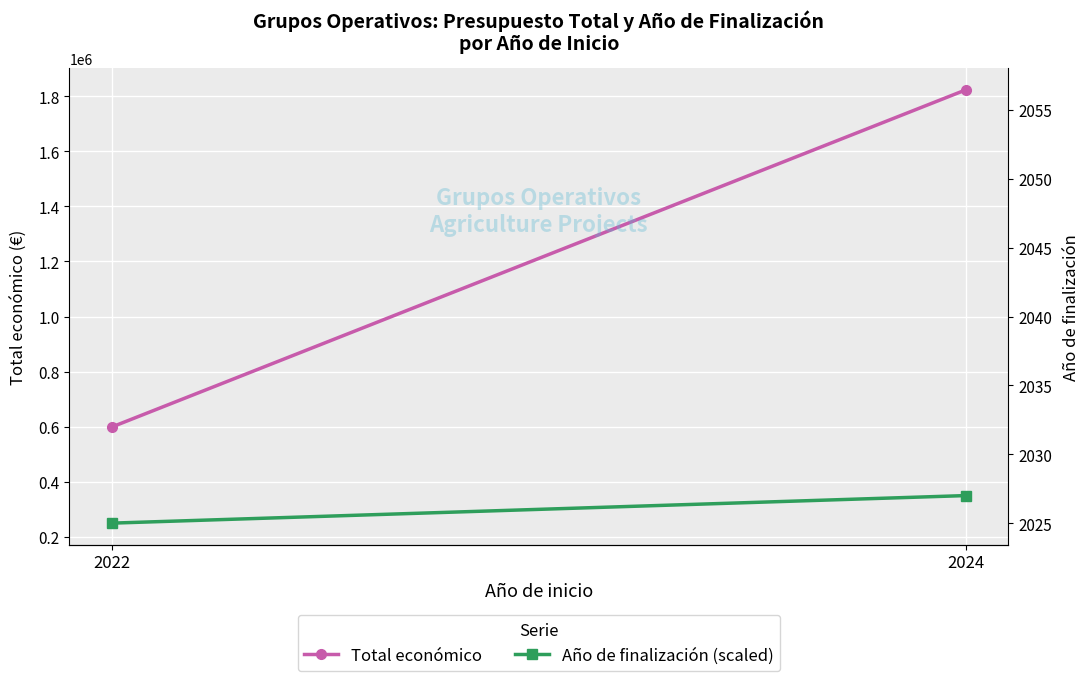

Reading left to right, what are all the values shown in this chart?

Total económico: 2022=599480	2024=1822798
Año de finalización (scaled): 2022=250000	2024=350000